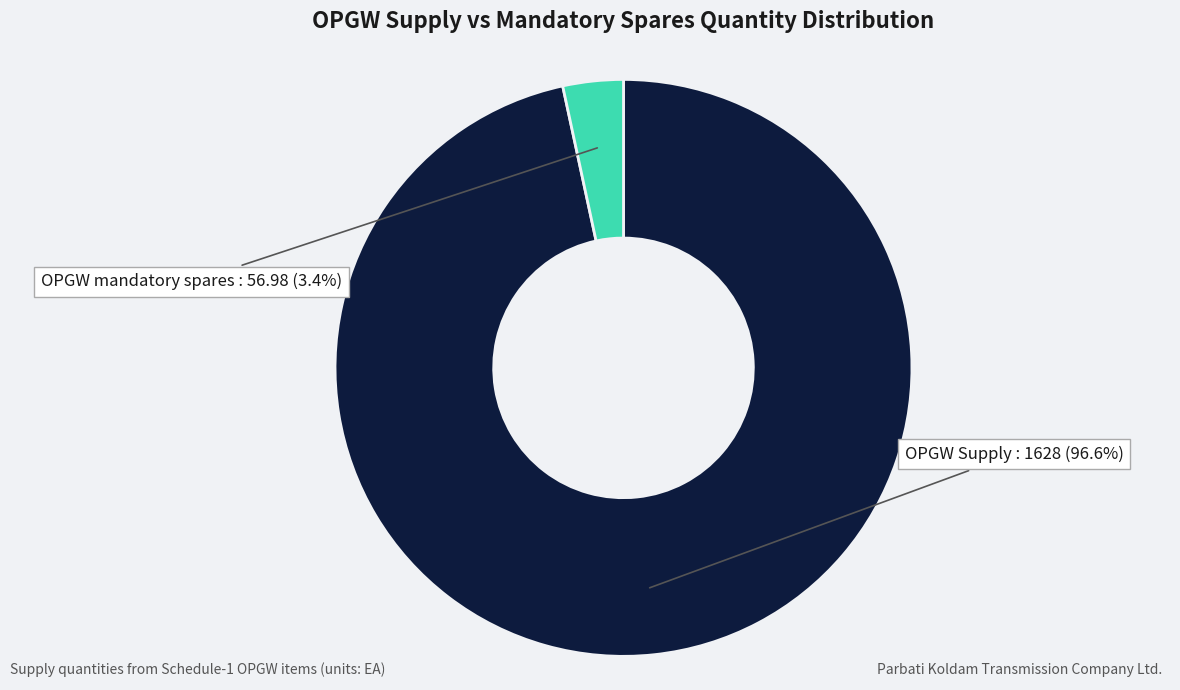

To the nearest percent, what is the combined percentage of OPGW Supply and OPGW mandatory spares?

100%